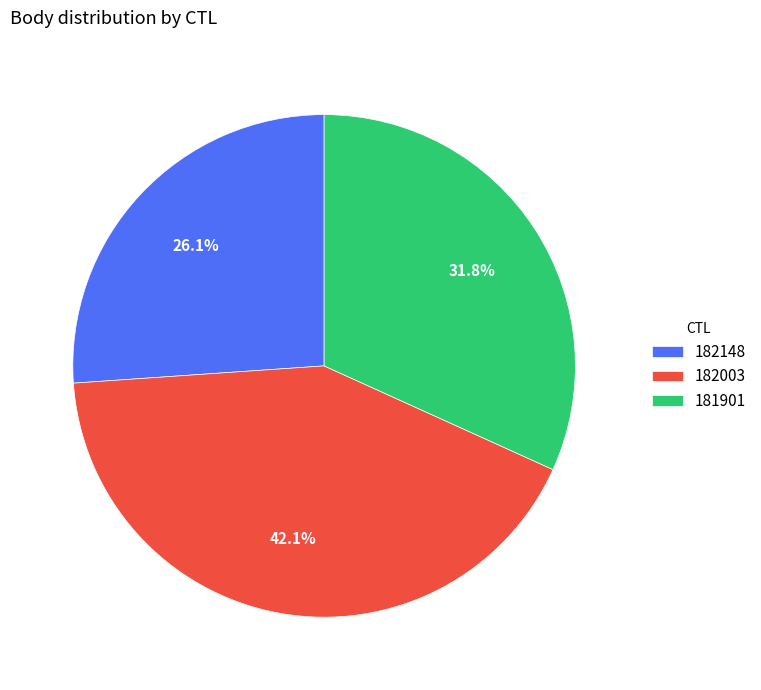

True or false: 182148 accounts for 38% of the total.

False